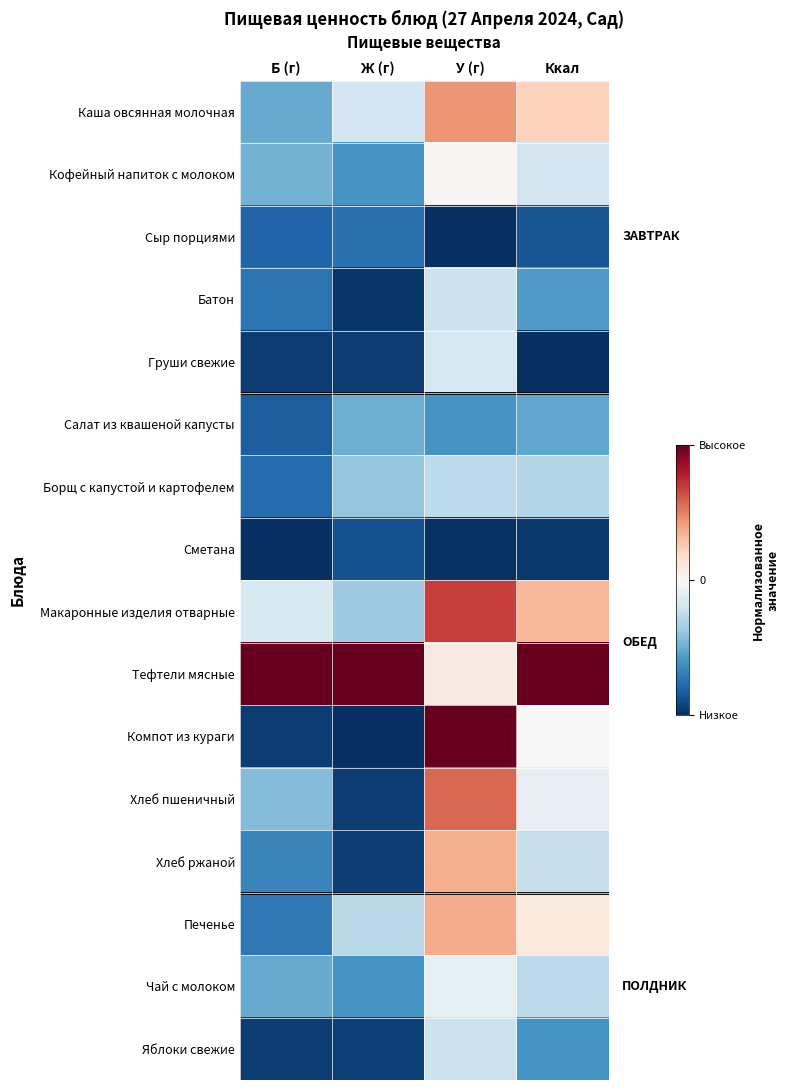

At which category is the sum across all series the highest?

У (г)